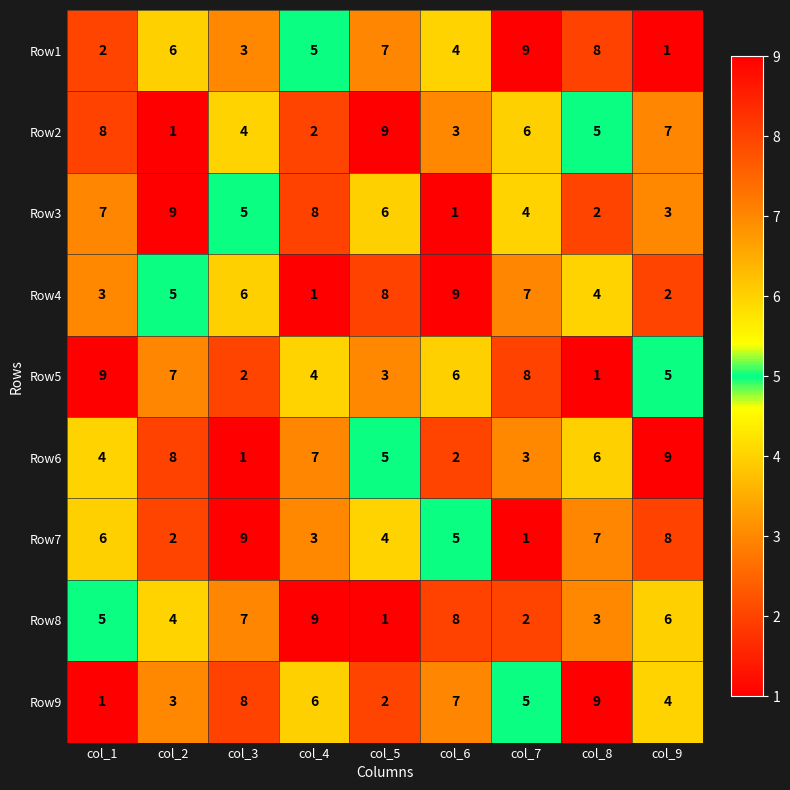

Which category has the highest value in the Row7 series?

col_3